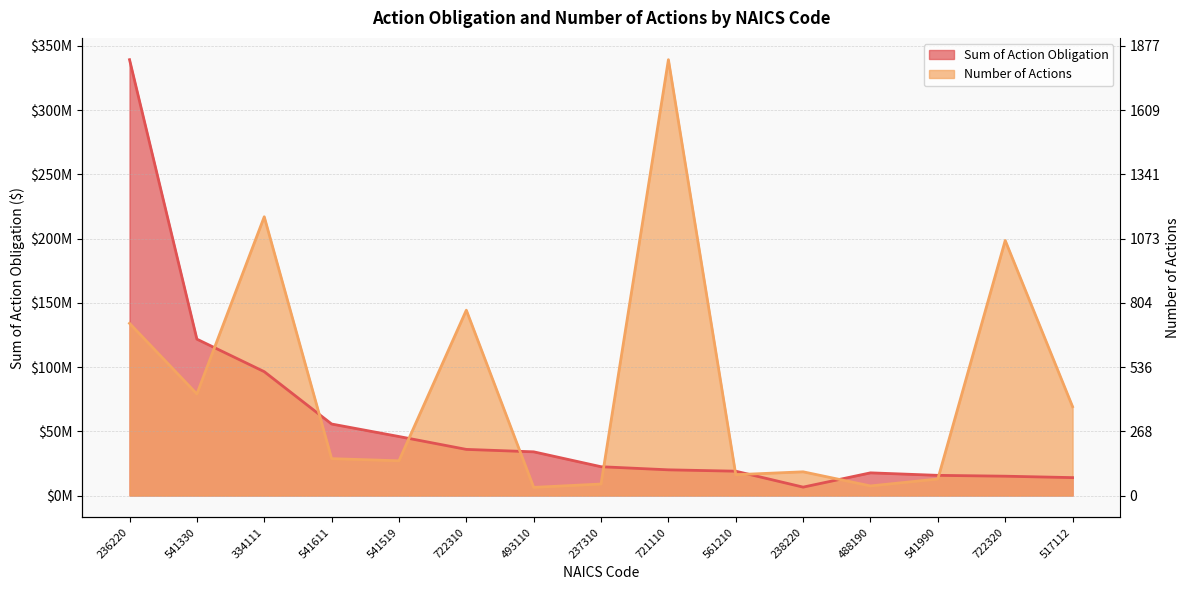

Which series has the largest range (max minus min)?

Number of Actions